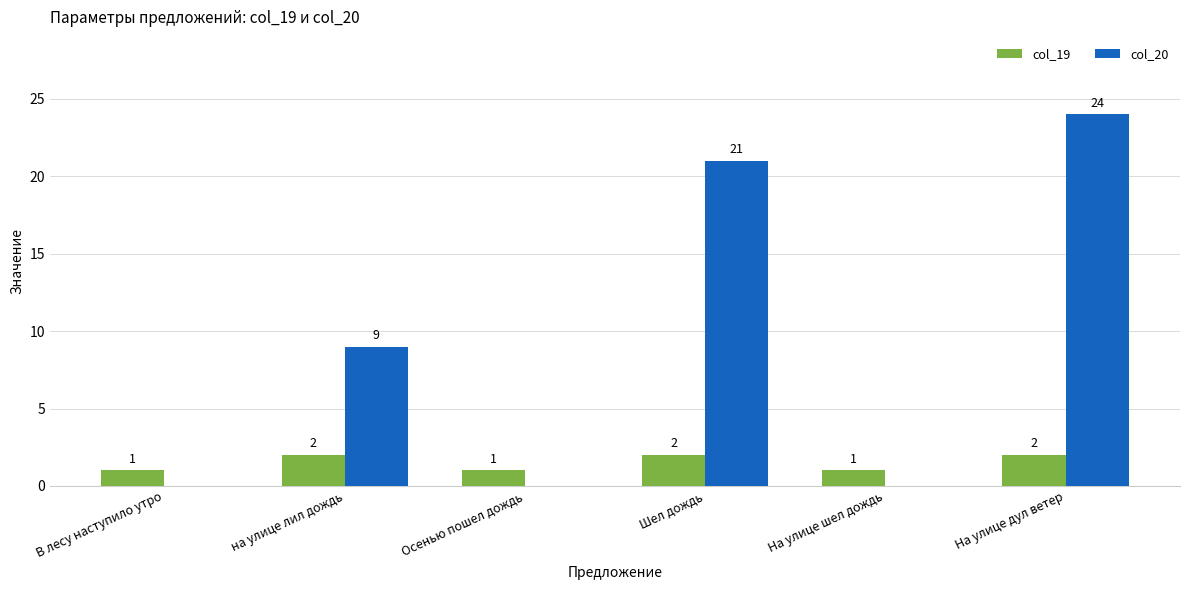

What is the maximum value shown in the chart?

24